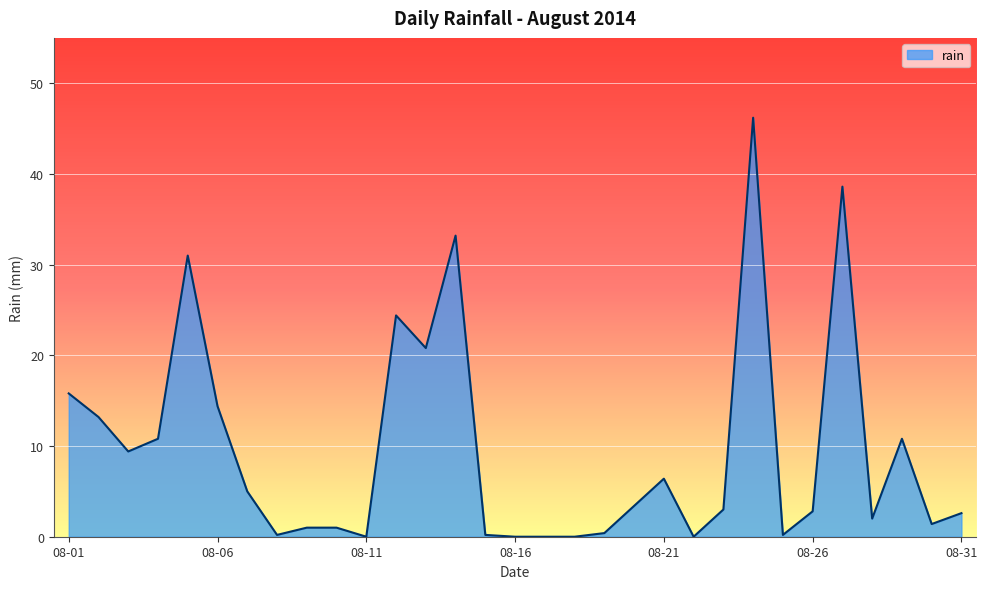

What is the difference between the maximum and minimum values?

46.2